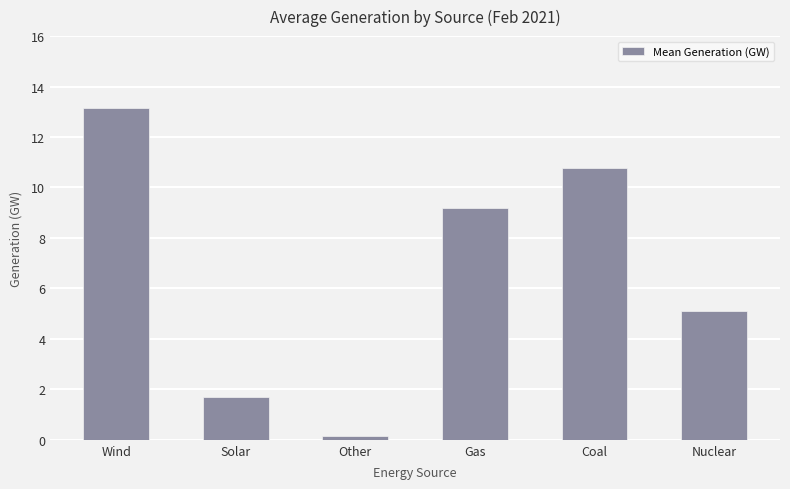

What is the minimum value shown in the chart?

0.2